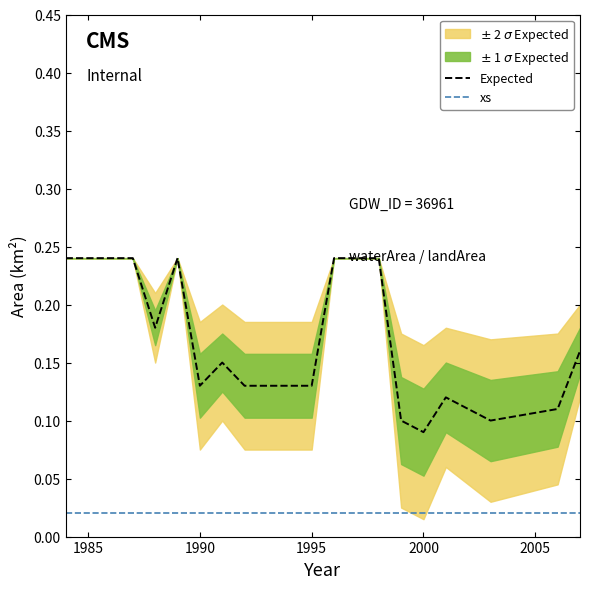

Is this an area chart (filled region under the line)?

No